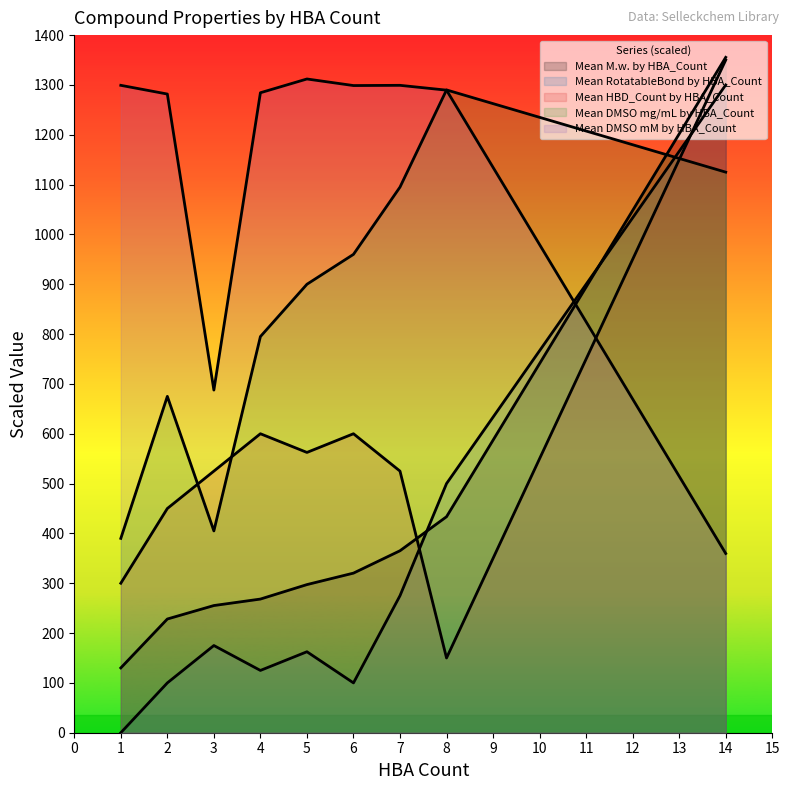

What is the difference between the maximum and minimum values in the Mean HBD_Count by HBA_Count series?

1200.0